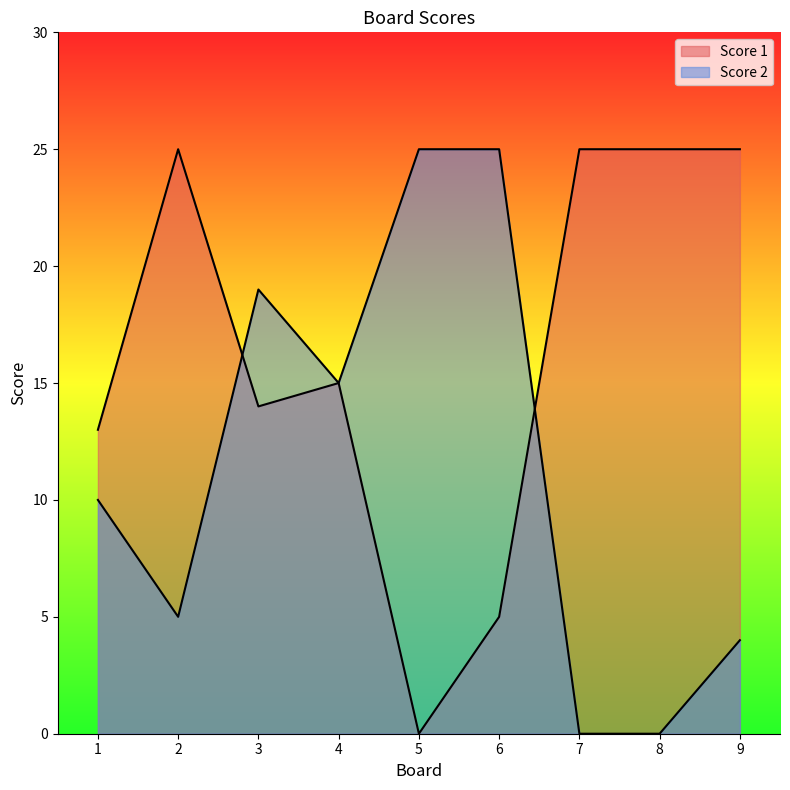

True or false: Score 1 has a value of 7 at 1.

False